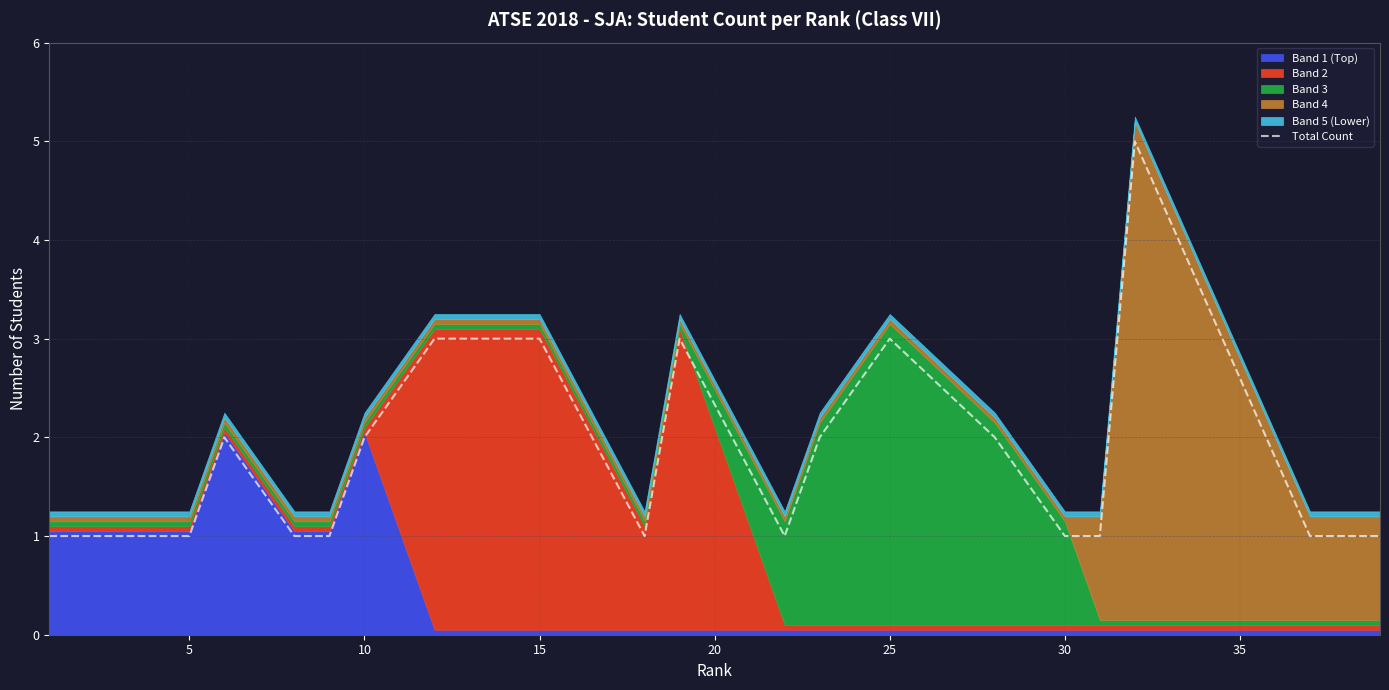

The value of Total Count at 30 is 2. True or false?

False